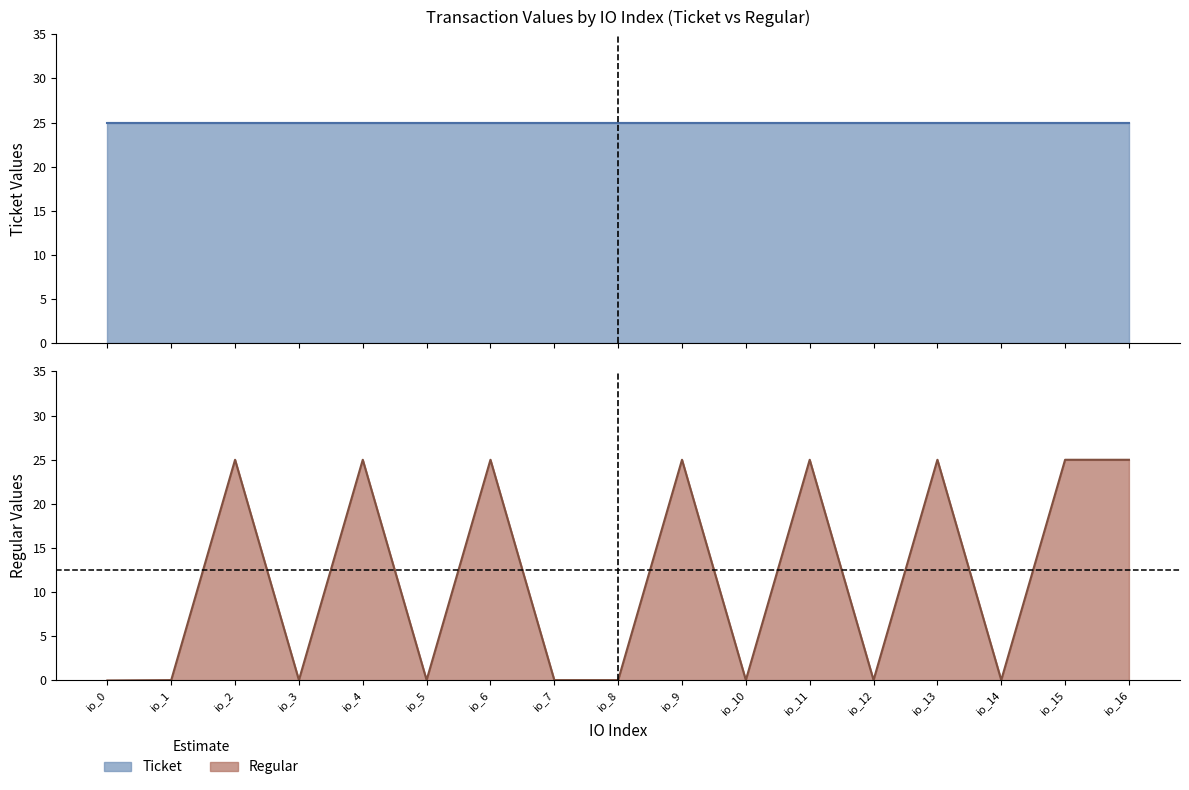

What is the sum of the Ticket value values at io_15 and io_7?

50.0